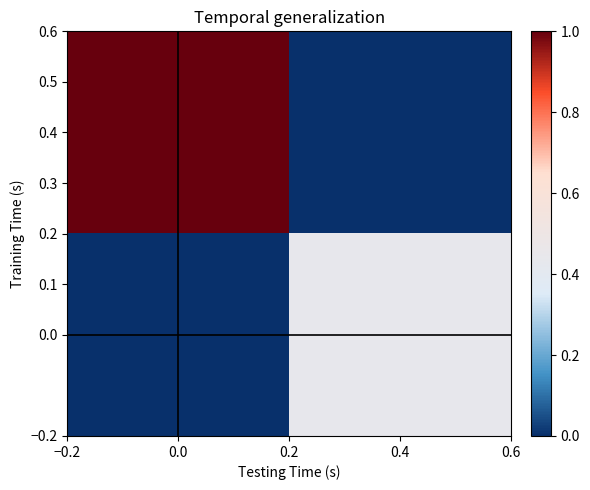

Reading left to right, list all the values displayed in this chart.

0.4: 0.0=1.0	0.4=0.0
0.0: 0.0=0.0	0.4=0.4